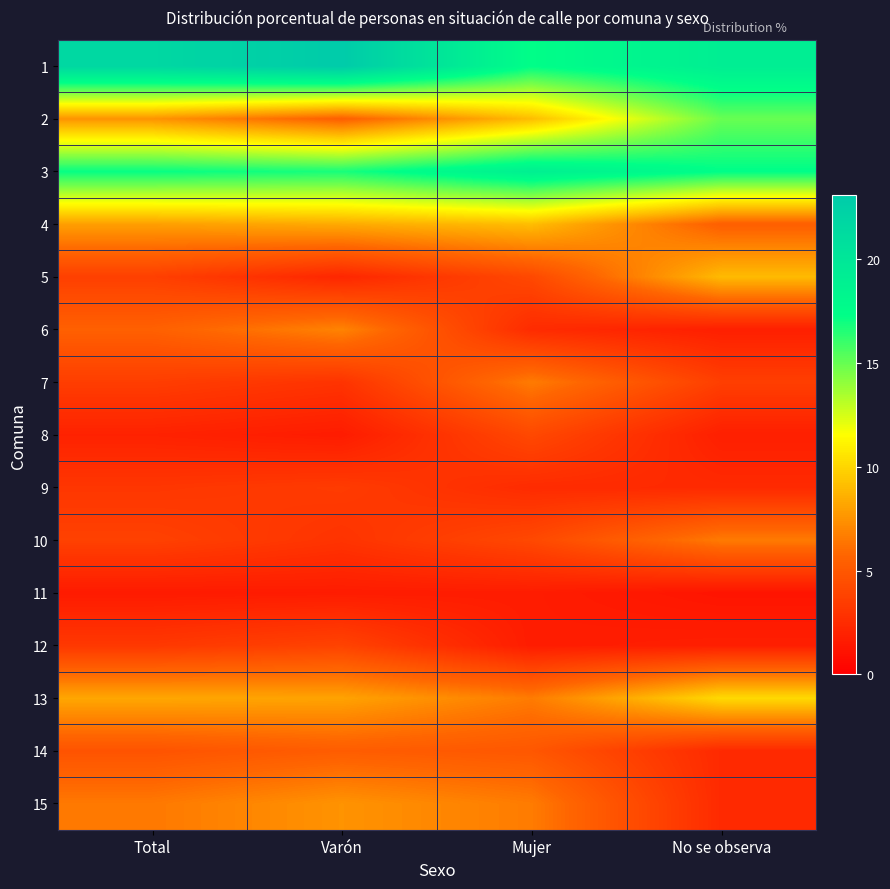

Which has a higher value, Varón or Total?

Varón